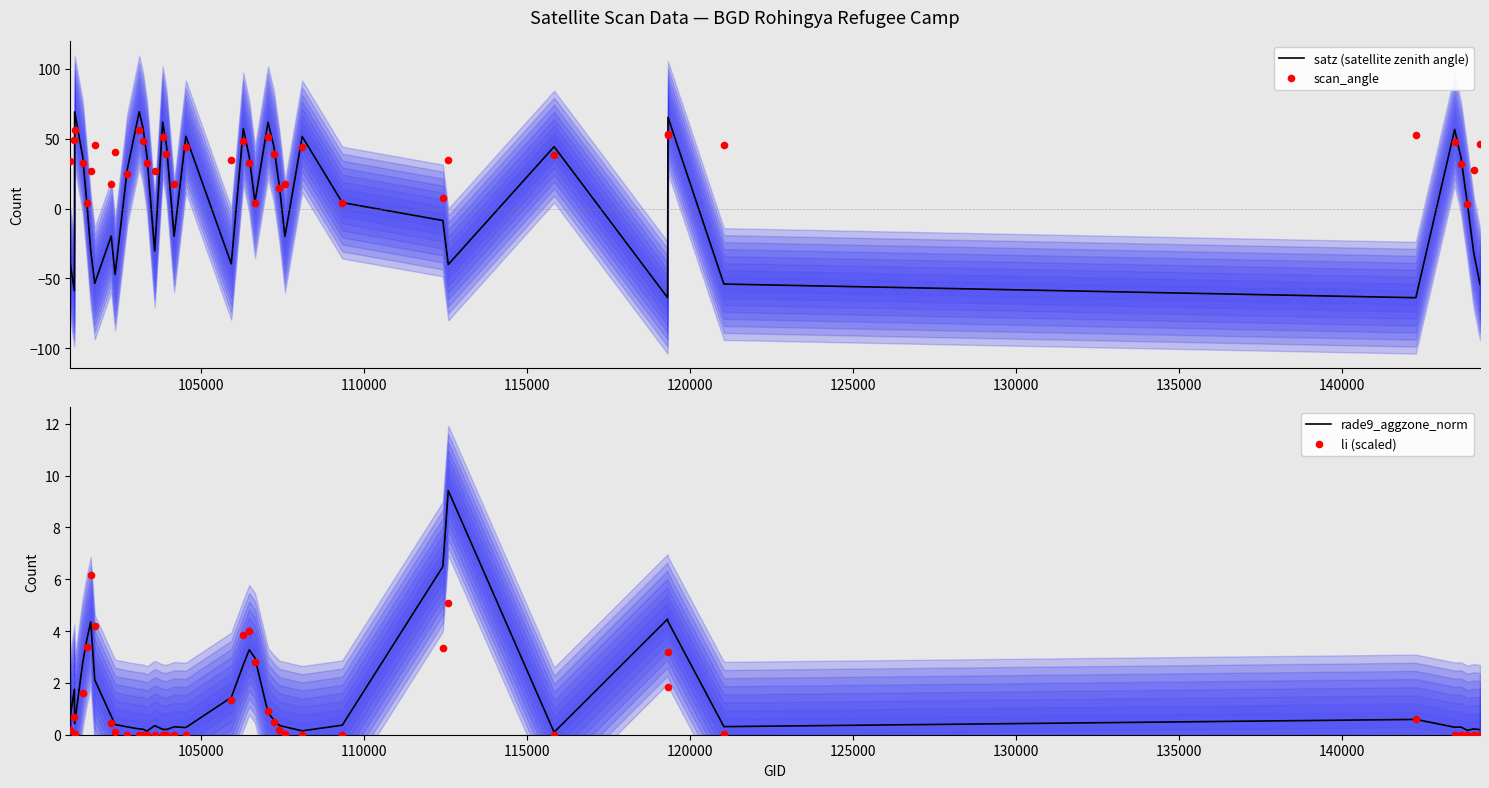

Which series has the largest total across all categories?

scan_angle